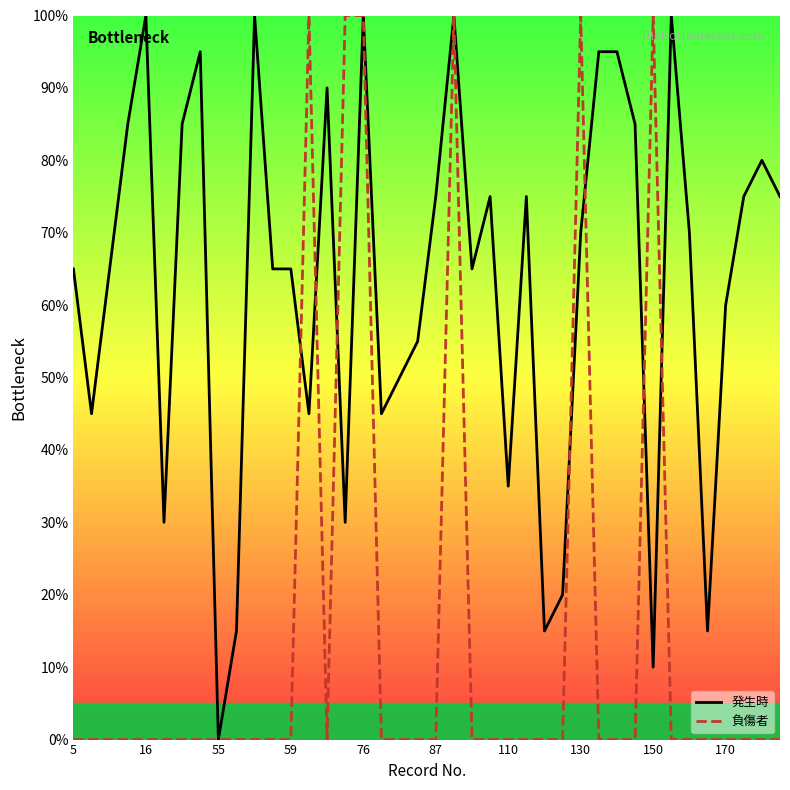

What is the average value of the 負傷者 series?

15.0